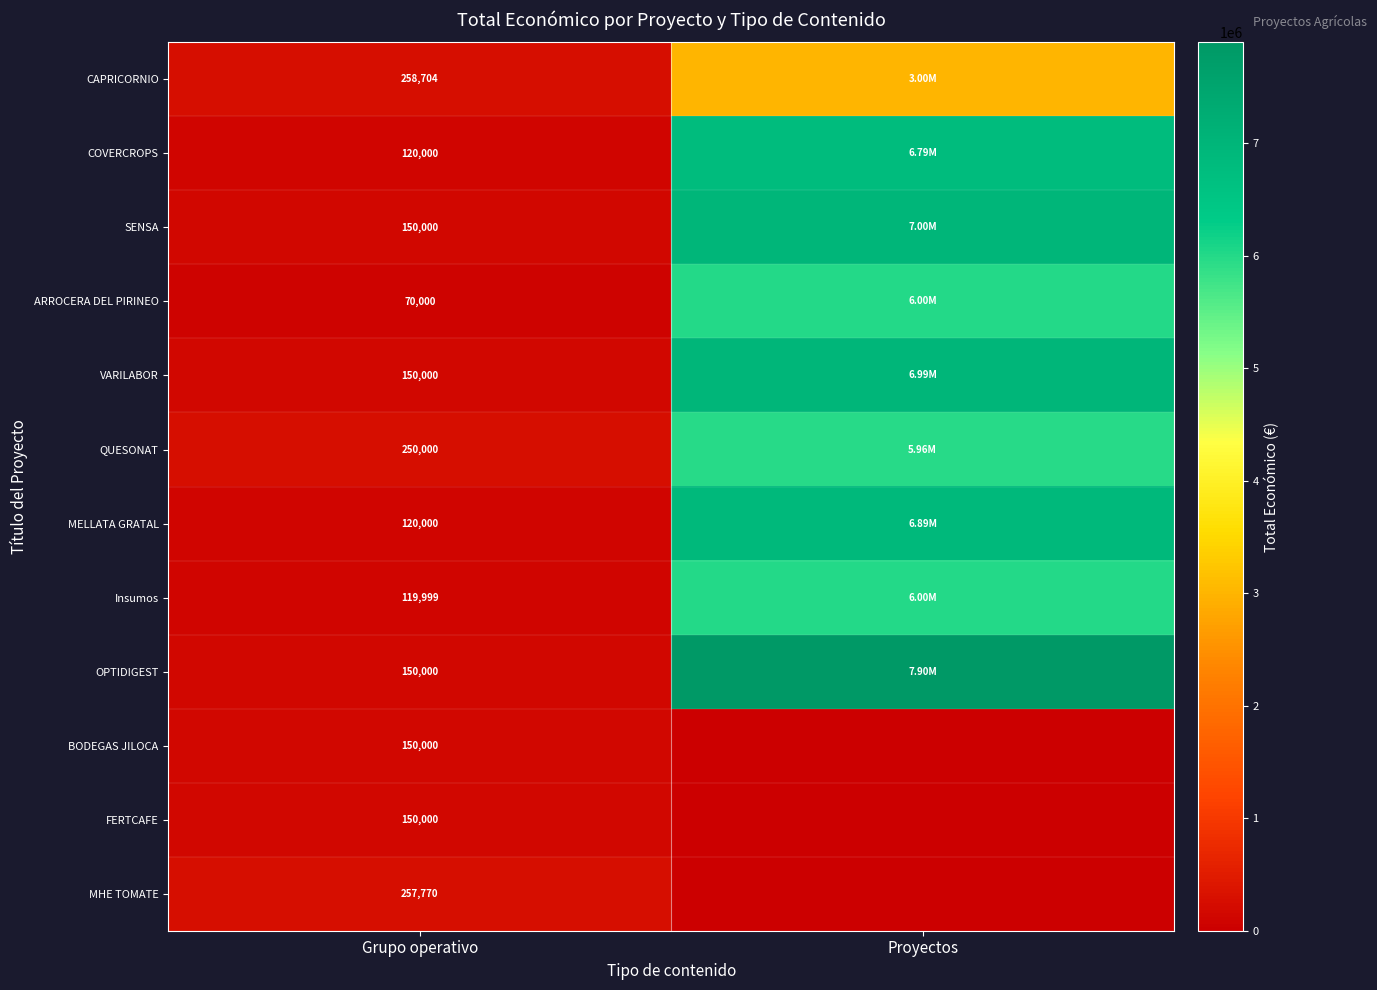

What is the difference between the highest and lowest values at Grupo operativo?

188704